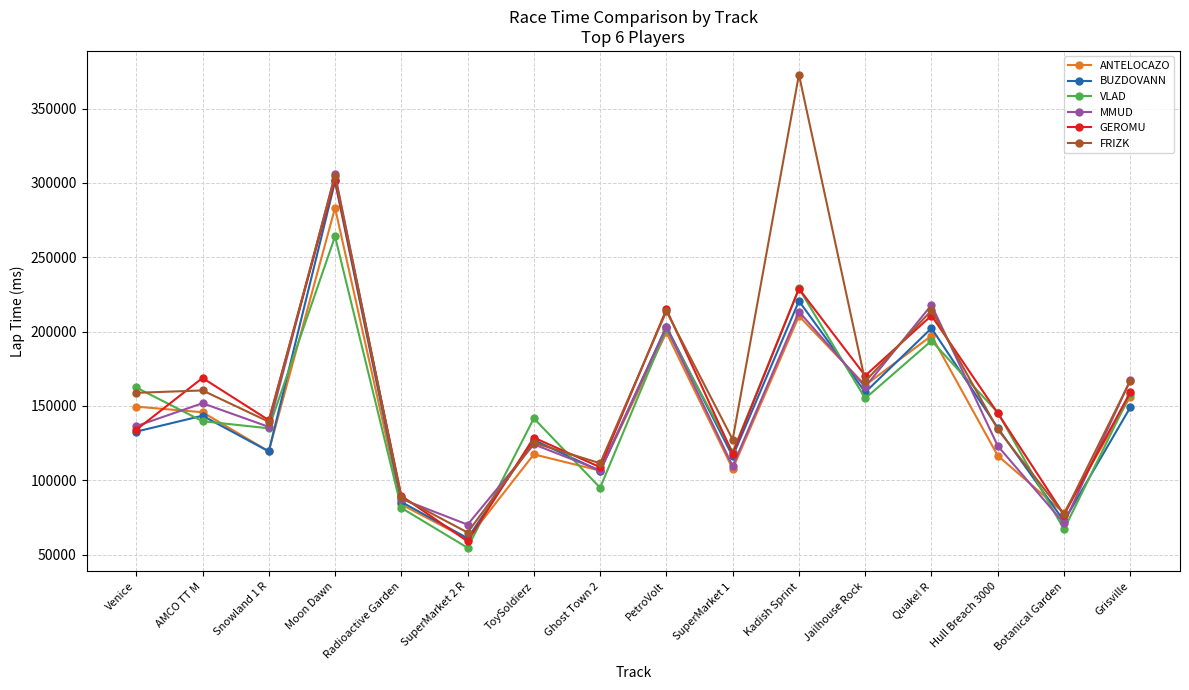

What is the label of the 3rd point from the left?

Snowland 1 R